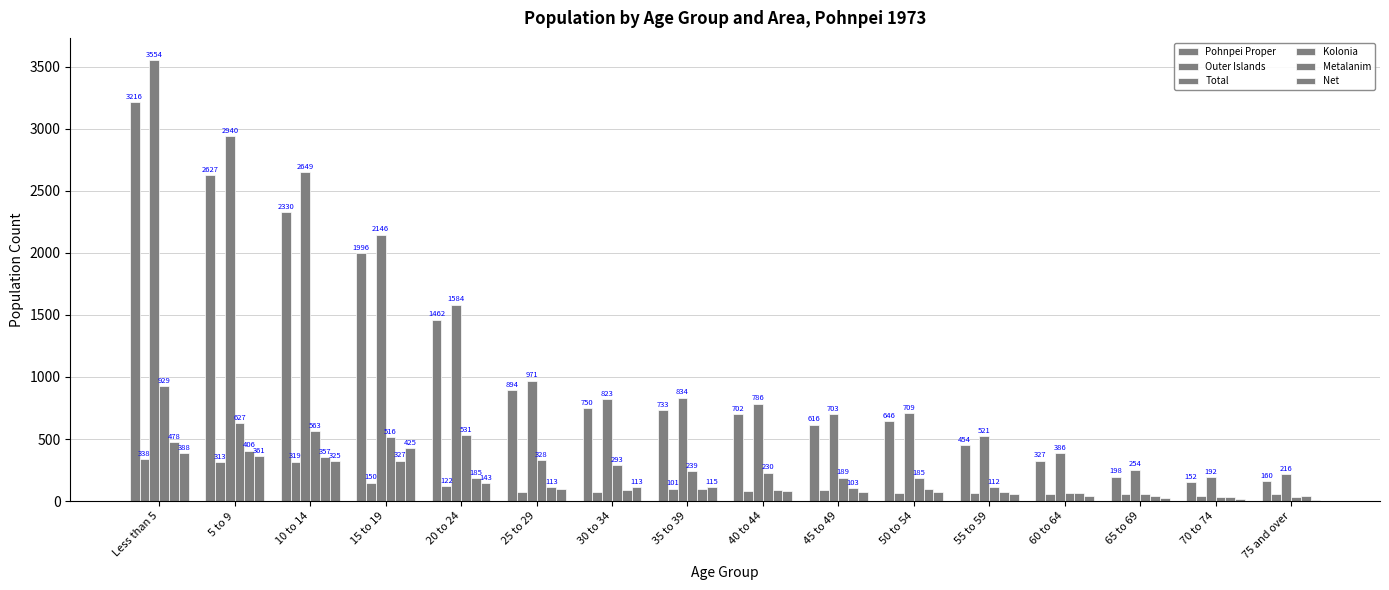

The Outer Islands series shows 64 at 70 to 74. True or false?

False